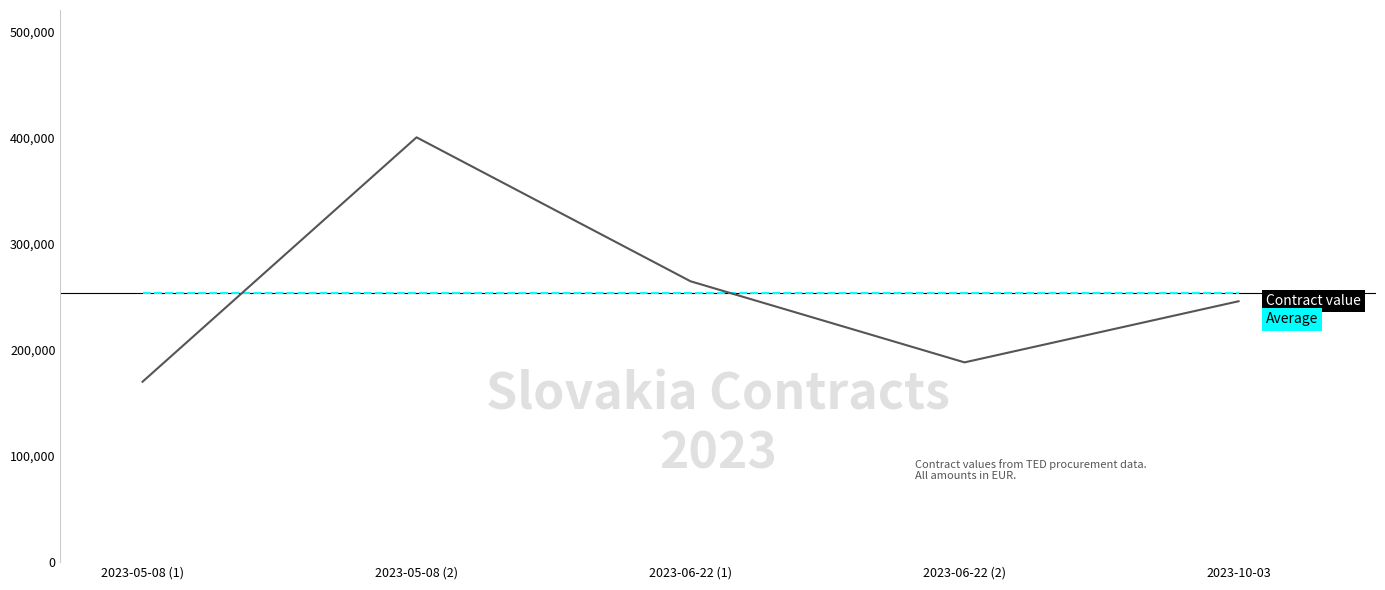

At which category is the sum across all series the highest?

2023-05-08 (2)